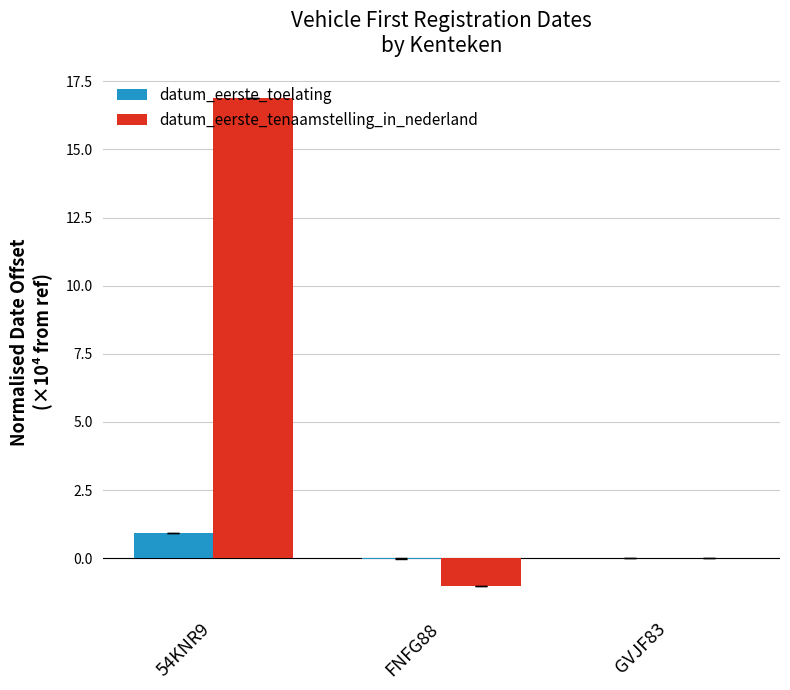

What is the sum of all datum_eerste_tenaamstelling_in_nederland values?

15.9